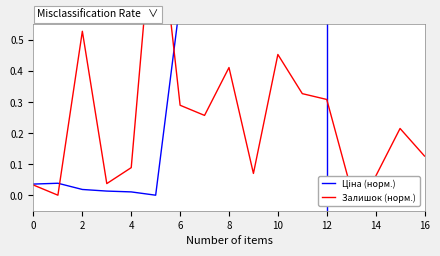

How many interior local valleys does the Ціна (норм.) series have?

1